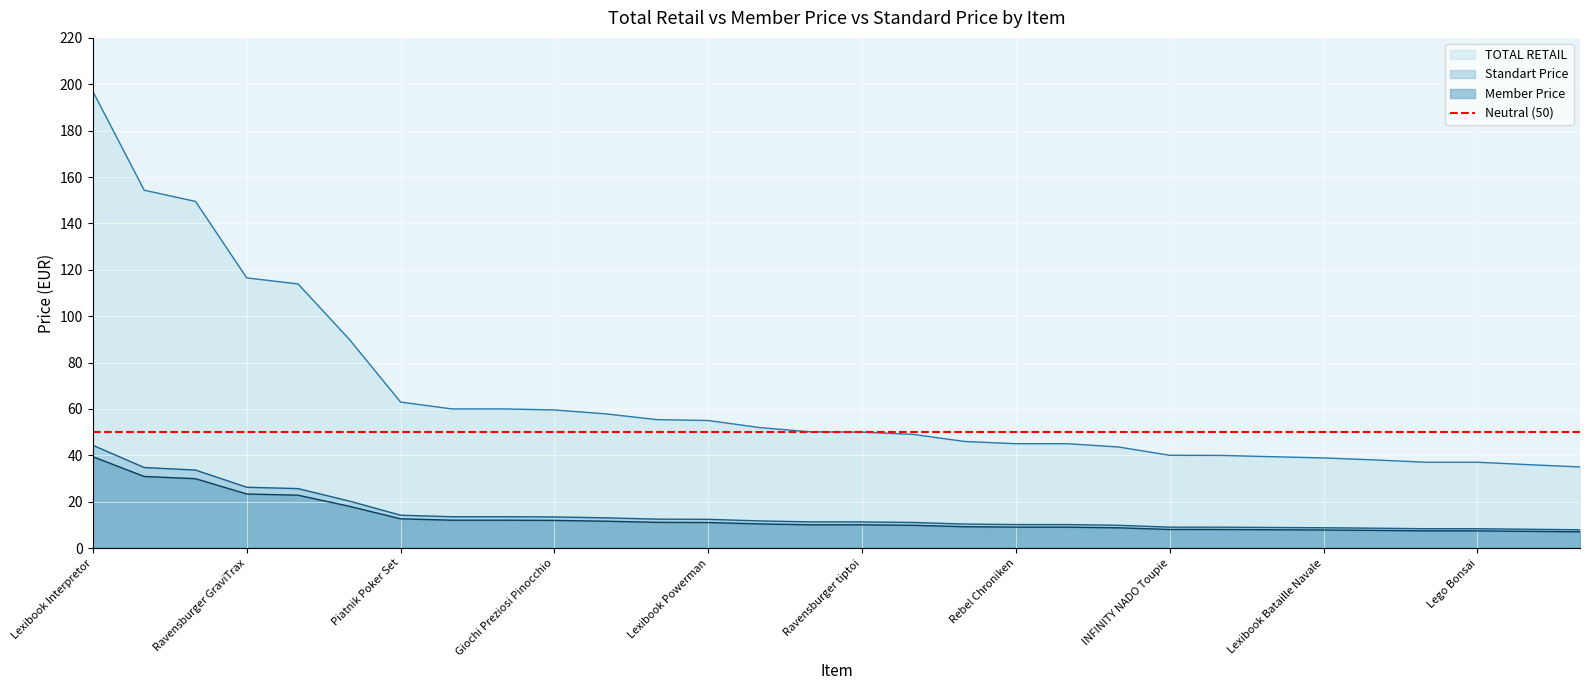

Which category has the highest value in the Standart Price series?

Lexibook Interpretor